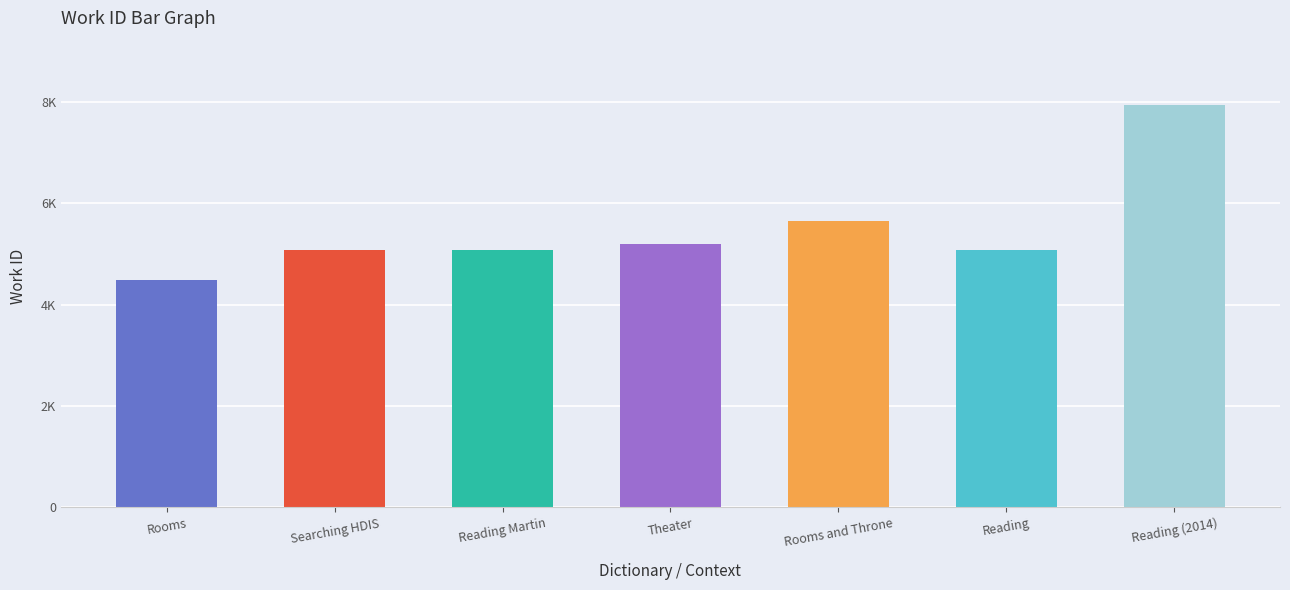

Does the chart contain any negative values?

No